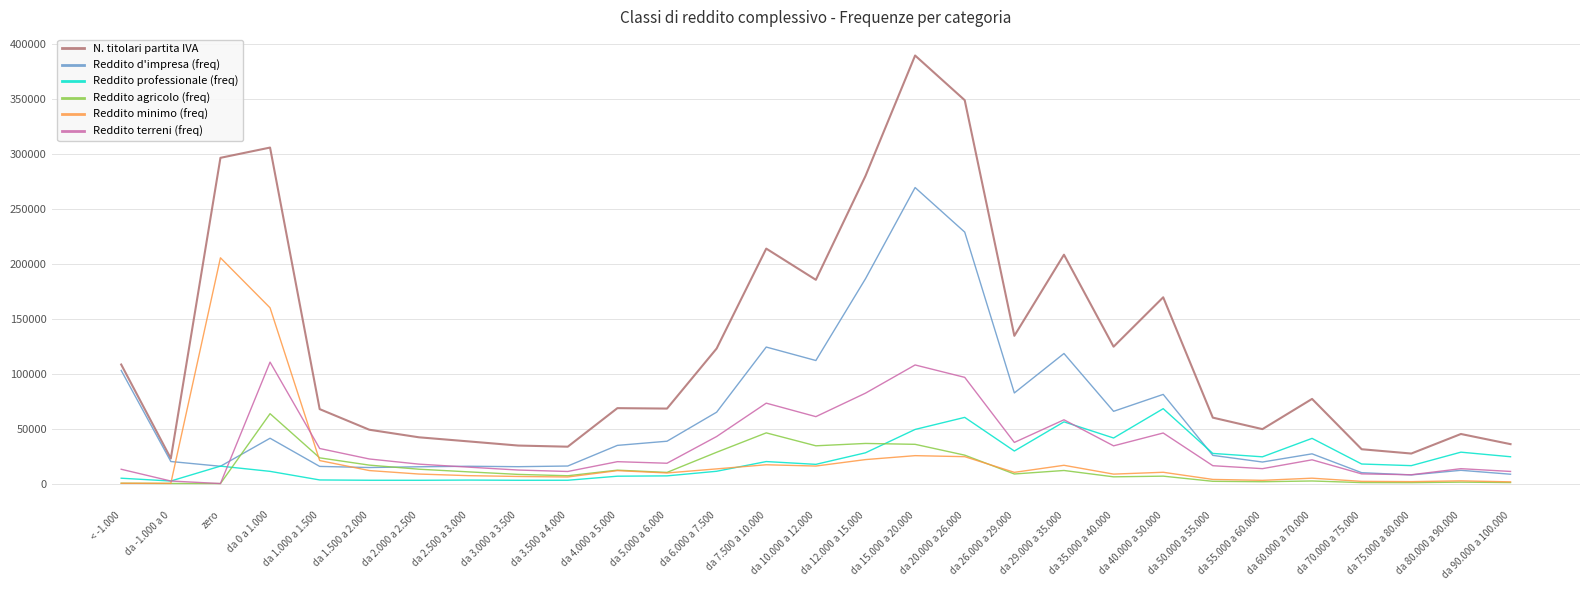

How many lines are shown in the chart?

6